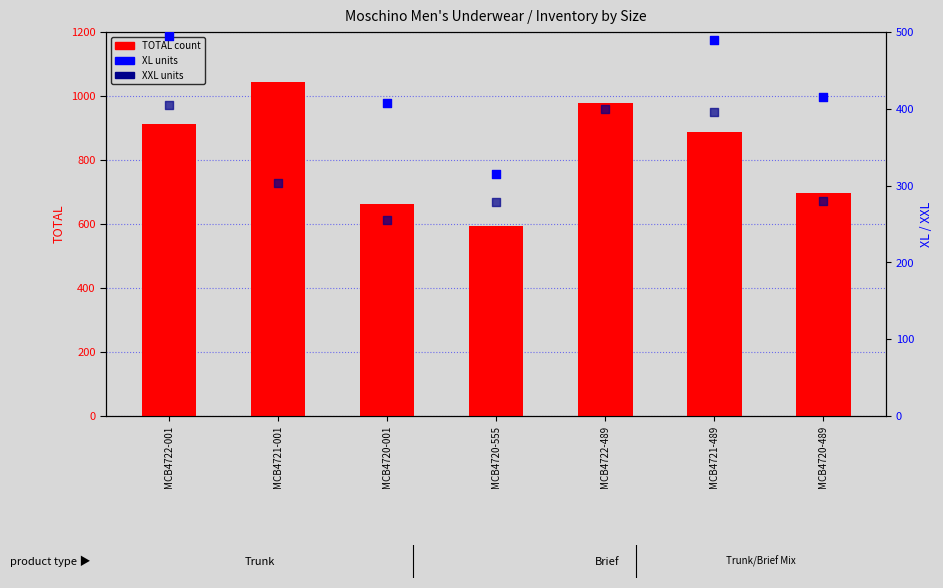

Which series has the largest total across all categories?

TOTAL